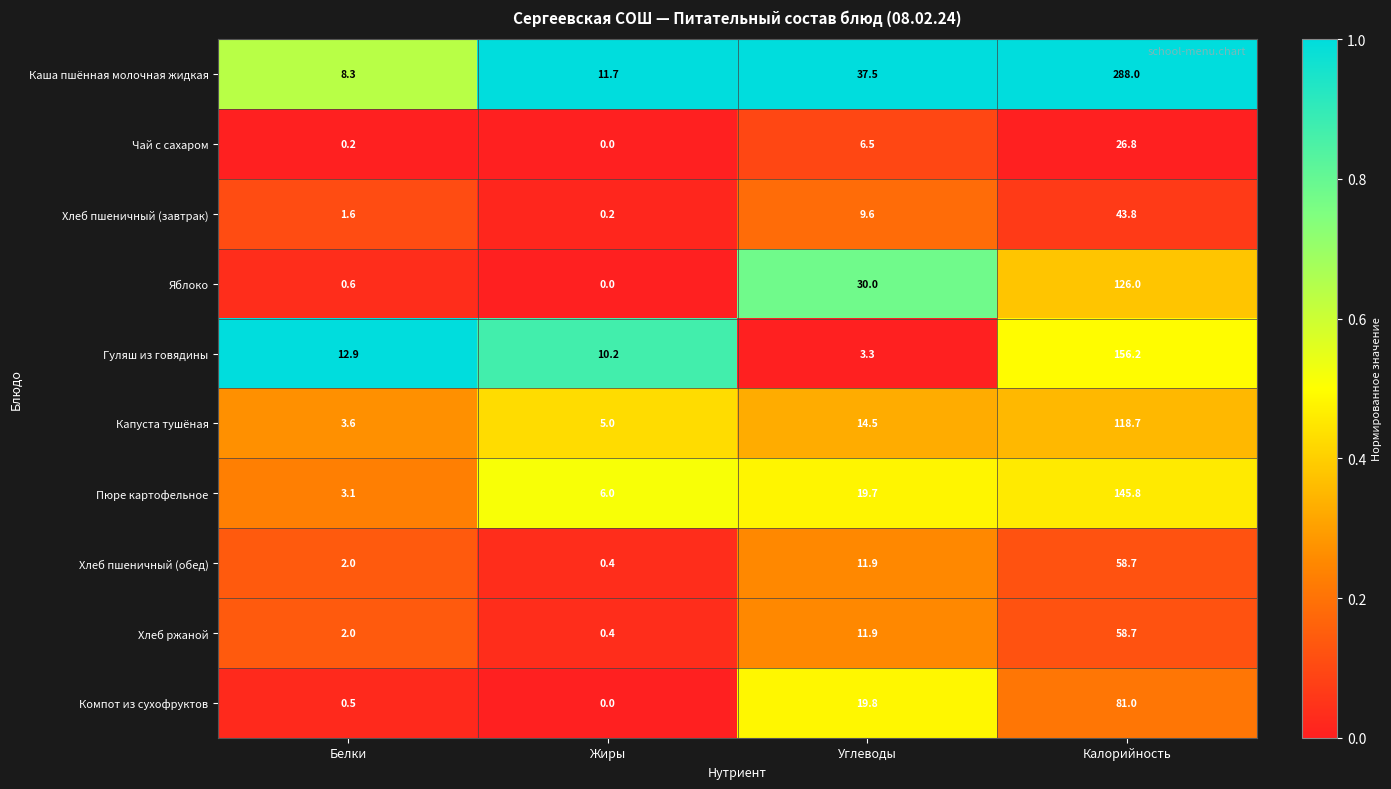

Which series has the largest range (max minus min)?

Каша пшённая молочная жидкая